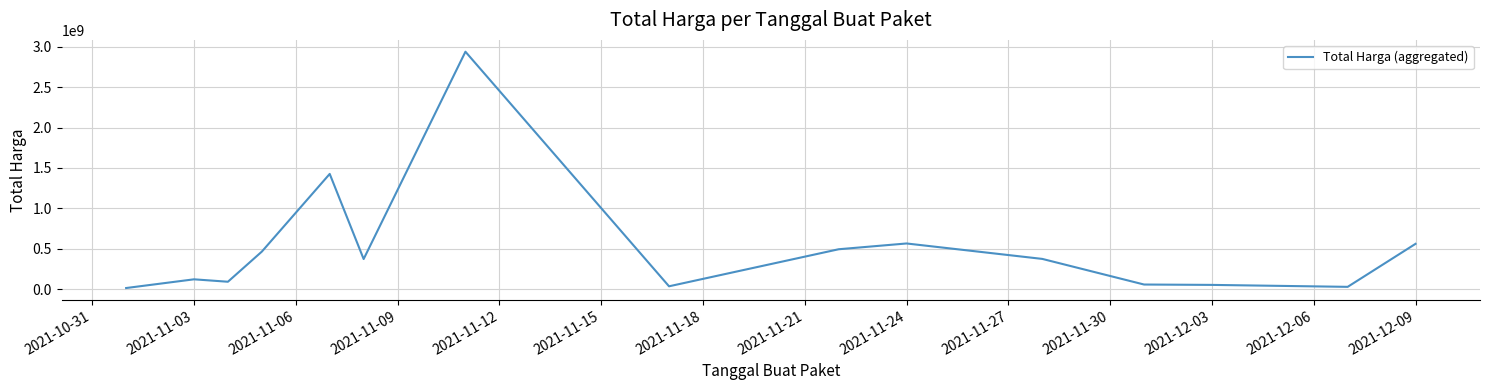

What is the difference between the maximum and minimum values?

2926175740